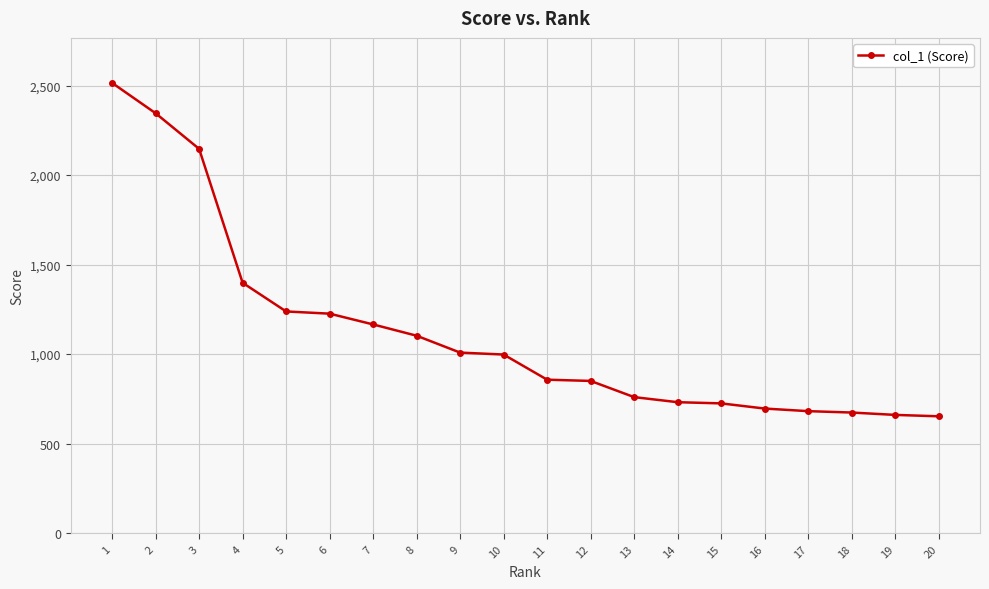

Between 12 and 17, which is larger?

12